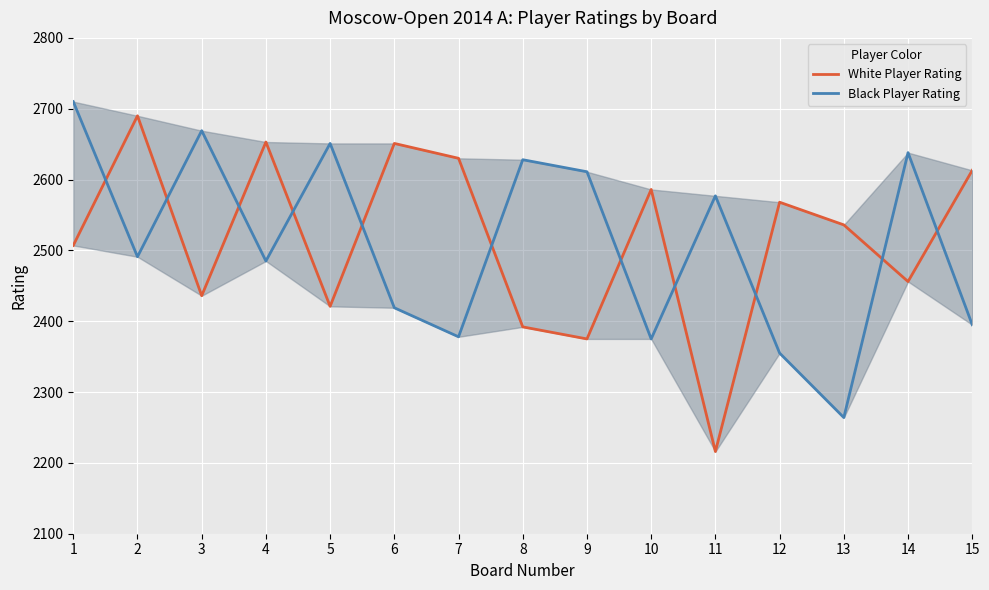

At how many categories does at least one series exceed 2366?

15